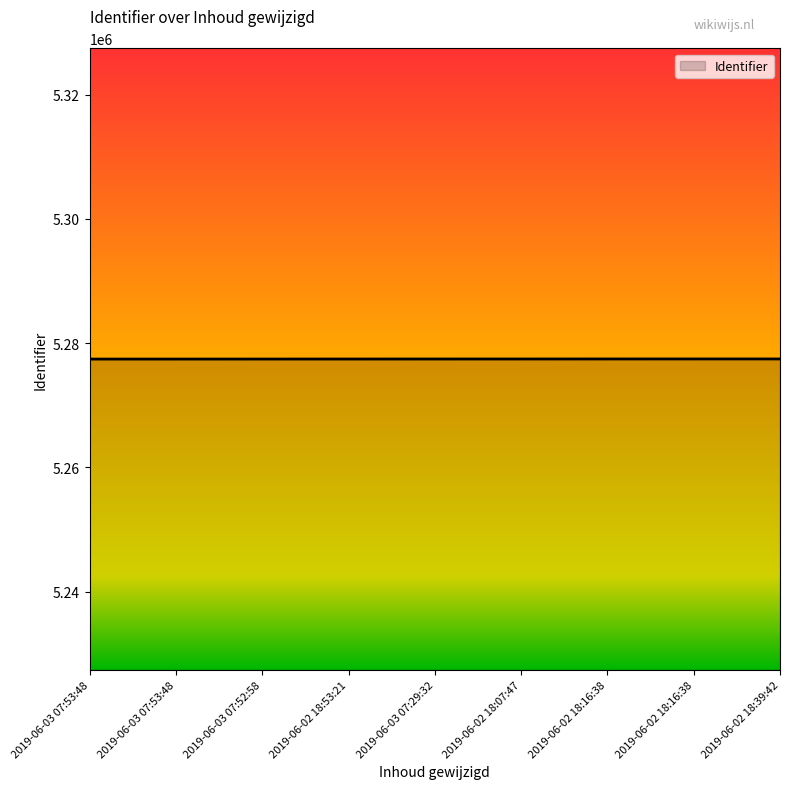

Rank the categories by value from lowest to highest.

2019-06-03 07:53:48, 2019-06-03 07:53:48, 2019-06-03 07:52:58, 2019-06-02 18:53:21, 2019-06-03 07:29:32, 2019-06-02 18:07:47, 2019-06-02 18:16:38, 2019-06-02 18:16:38, 2019-06-02 18:39:42